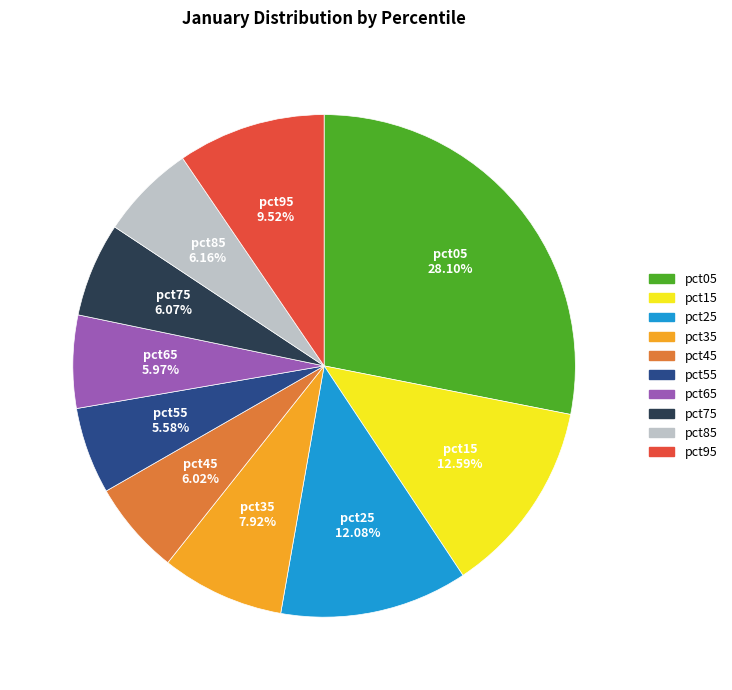

Does any single category account for the majority?

No